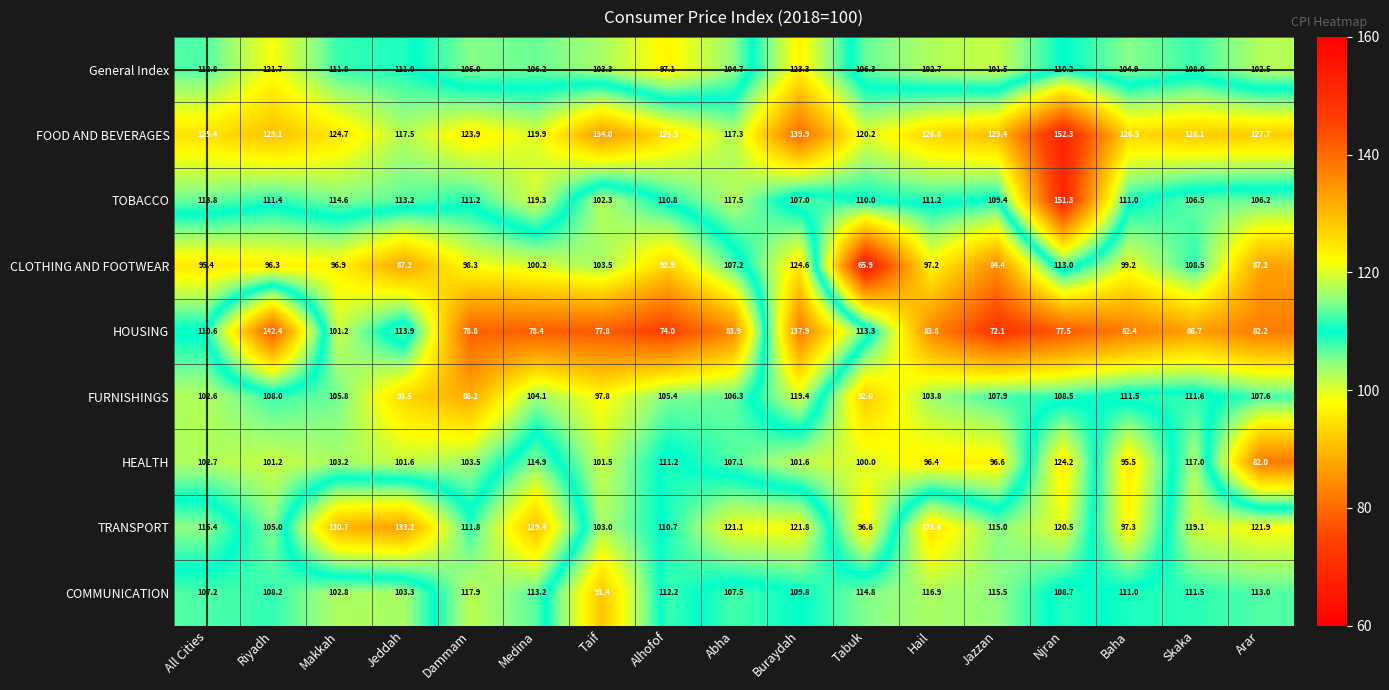

What is the greatest value displayed?

152.3